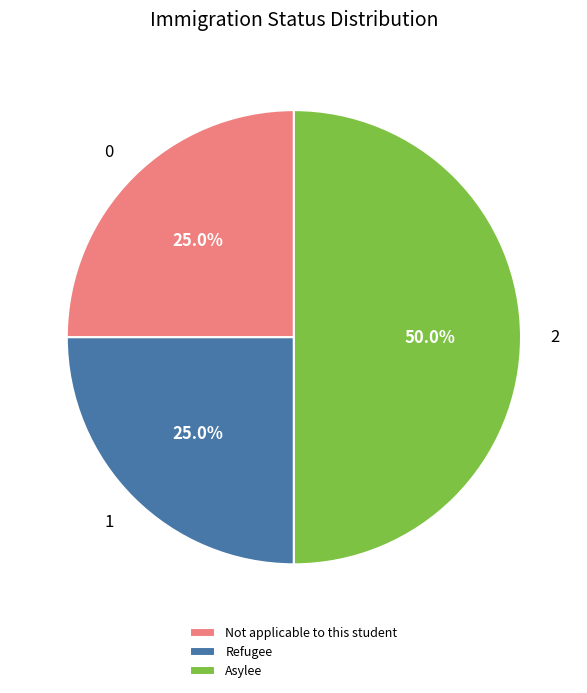

Do Refugee and Asylee together represent more than half of the pie?

Yes